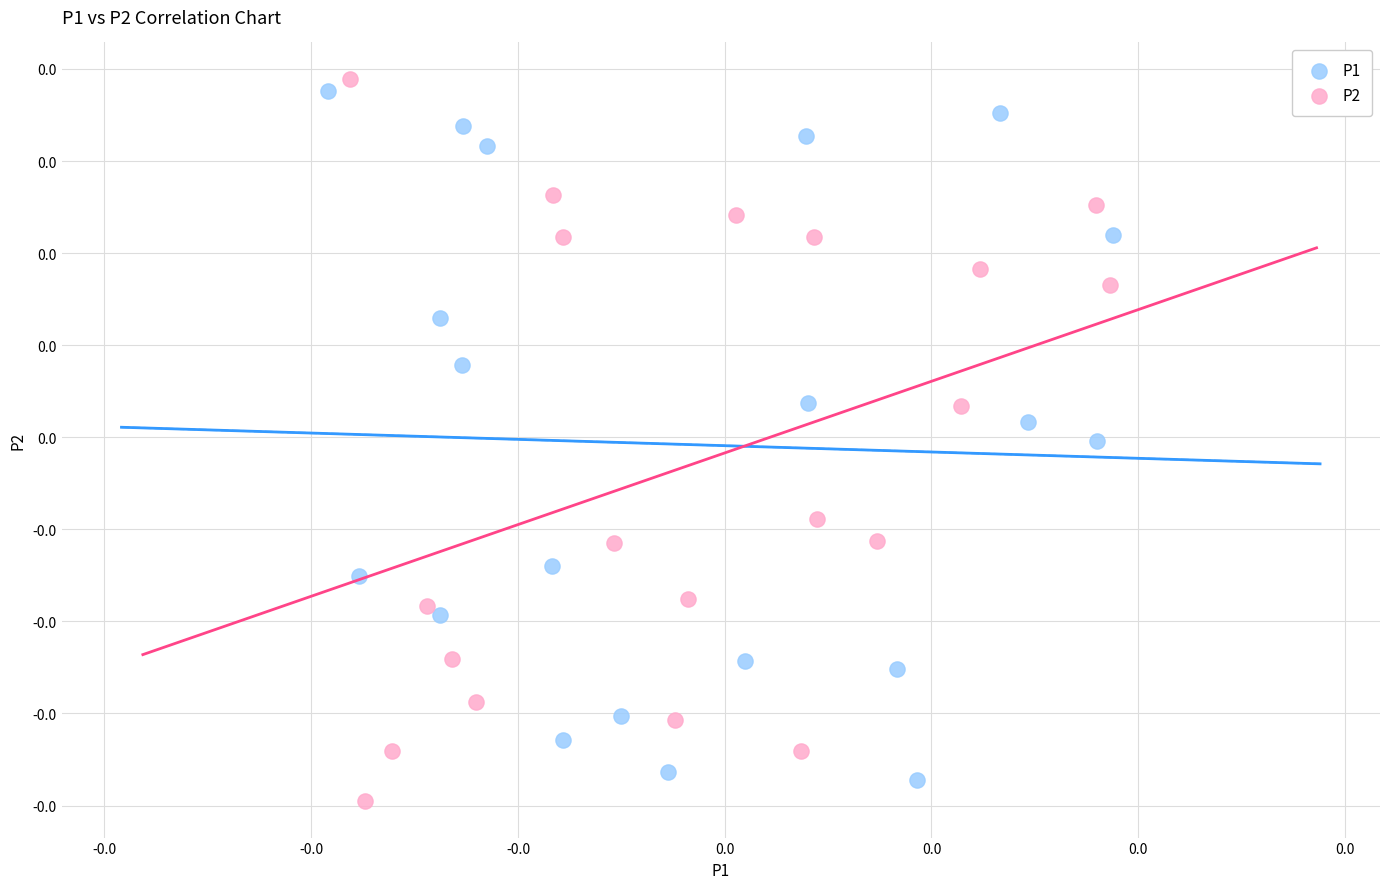

What are all the series names shown in the legend?

P1, P2